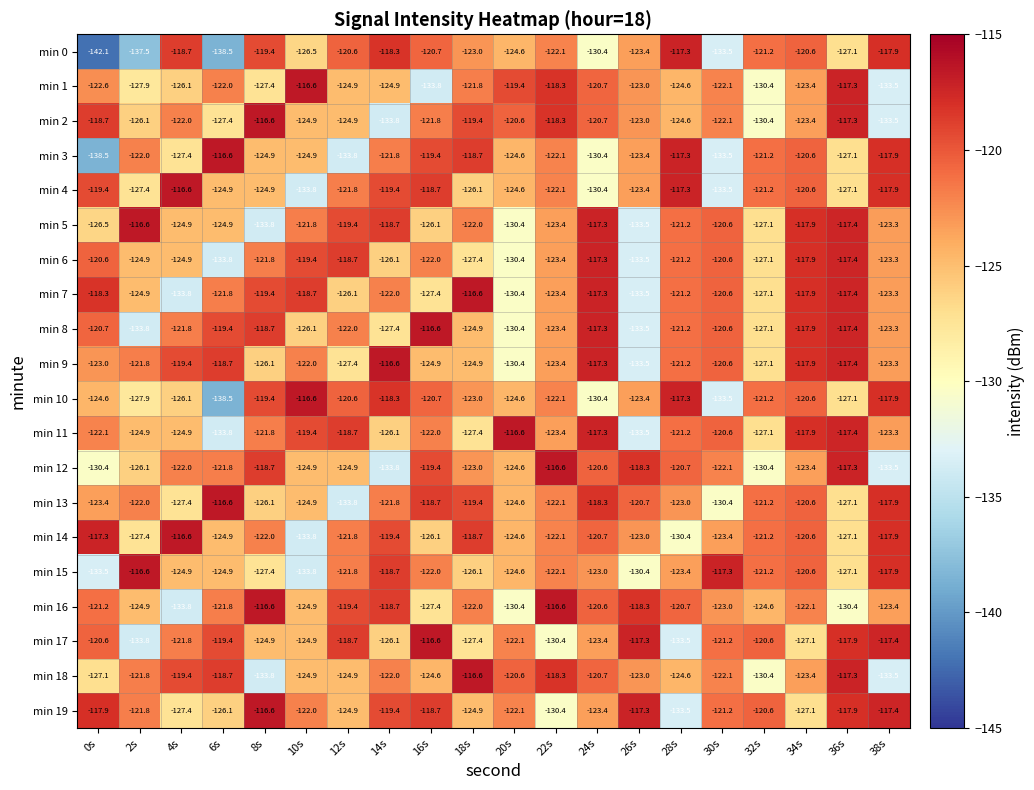

The min 15 series shows -117.9 at 38s. True or false?

True